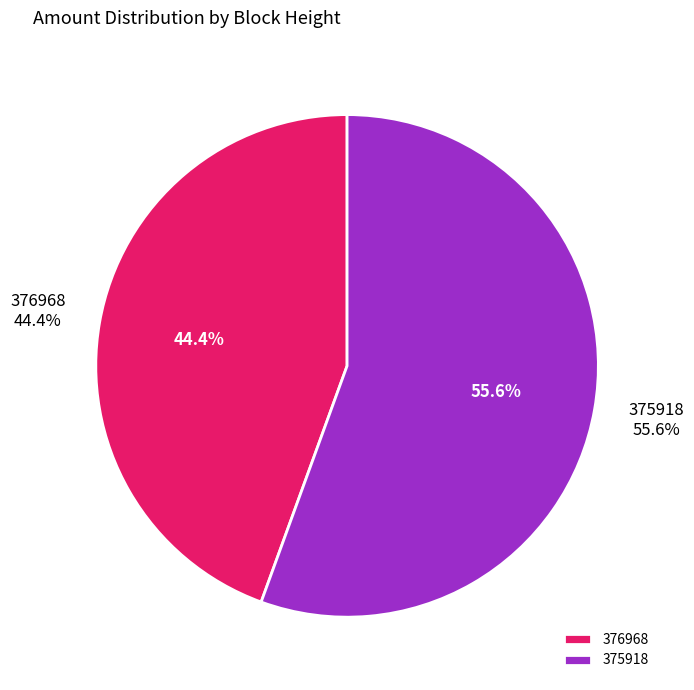

Which category has the smallest portion of the pie?

376968